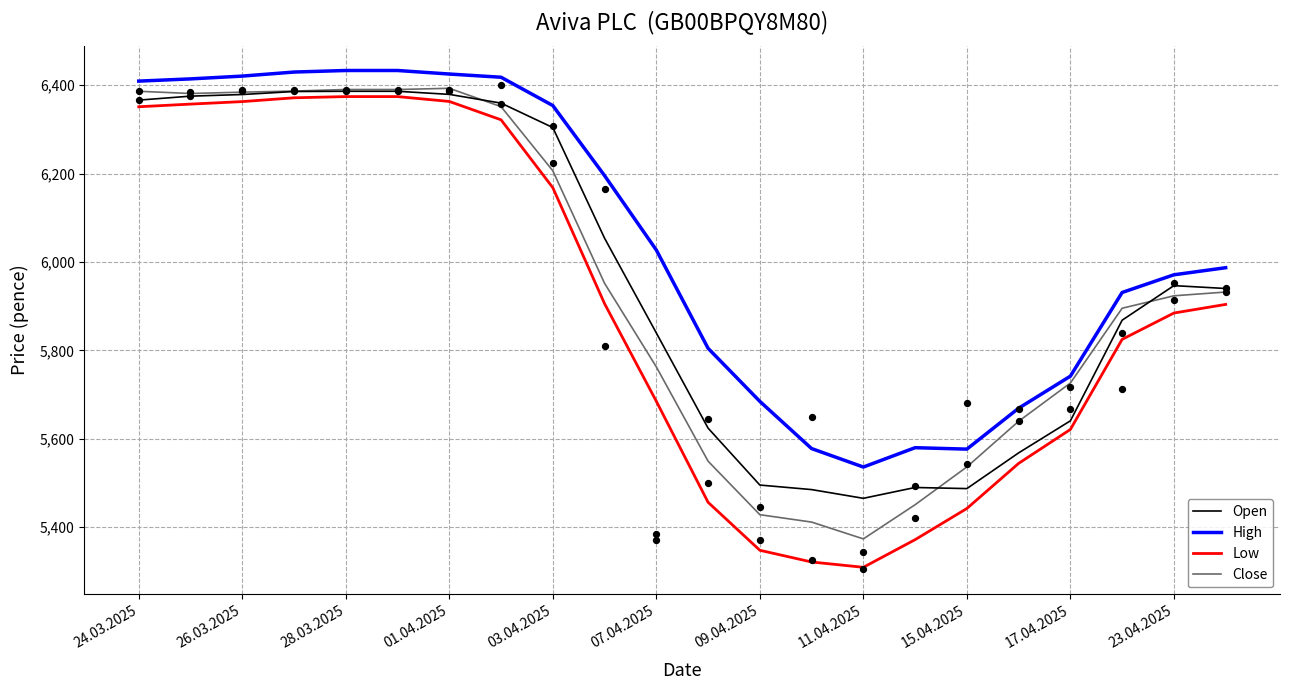

Is the value of High at 07.04.2025 greater than the value of Close at 28.03.2025?

No